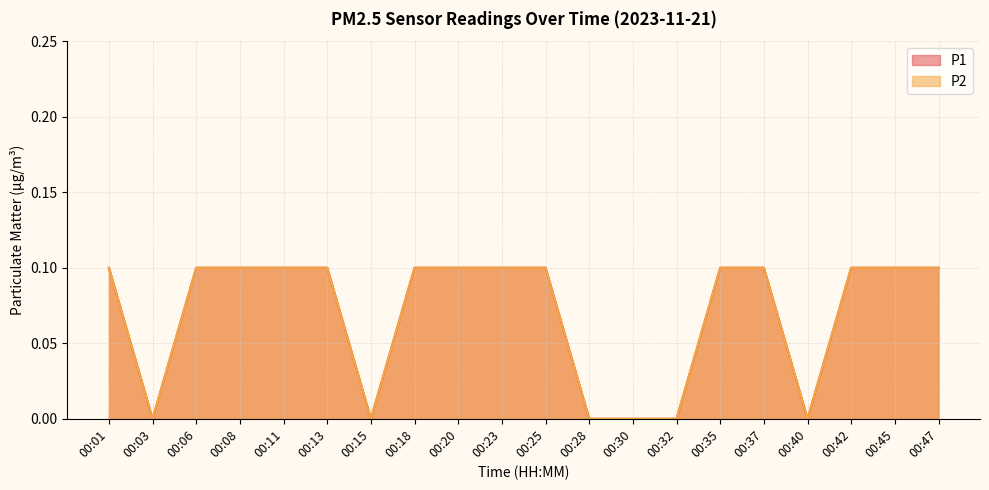

What is the sum of all P2 values?

1.4